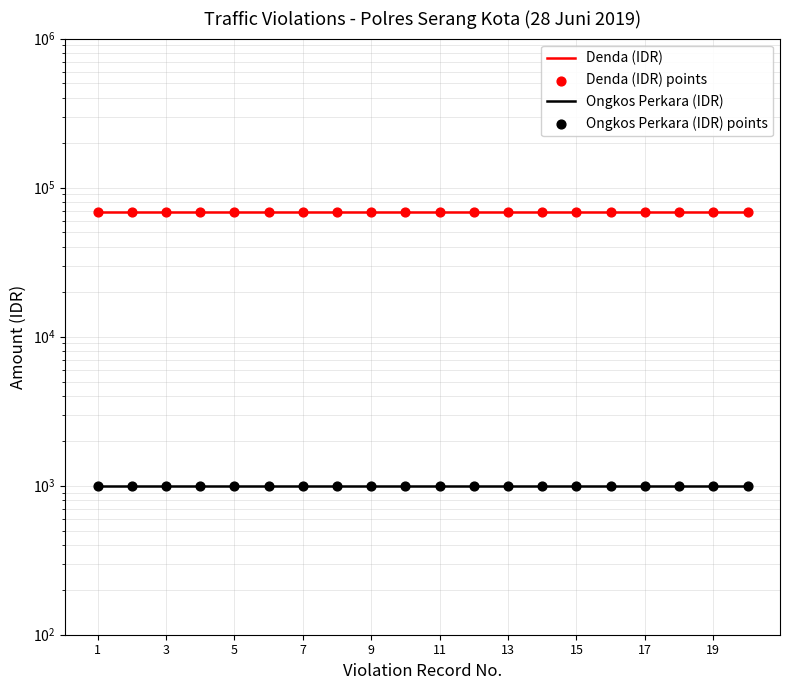

At which category is the sum across all series the highest?

1